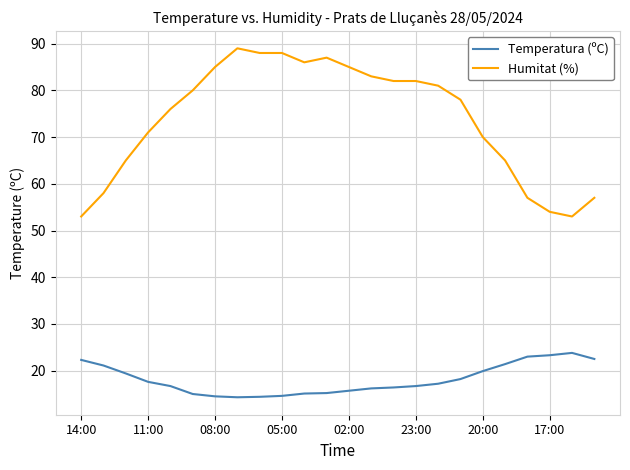

What is the lowest value of the Temperatura (ºC) series?

14.3